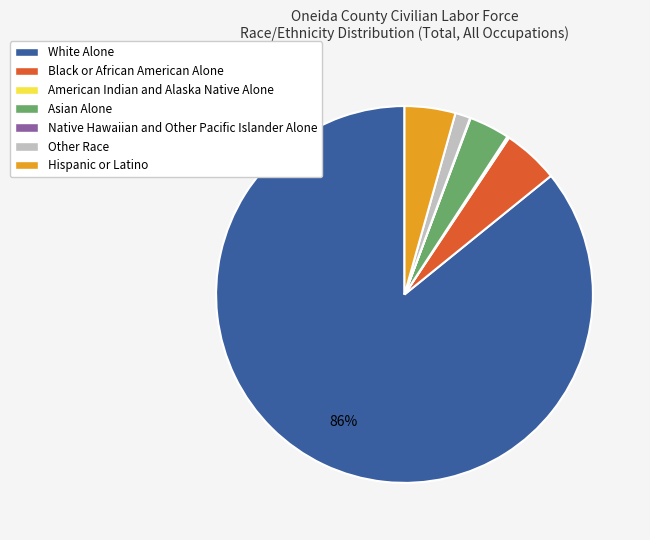

To the nearest percent, what is the average slice percentage?

14%